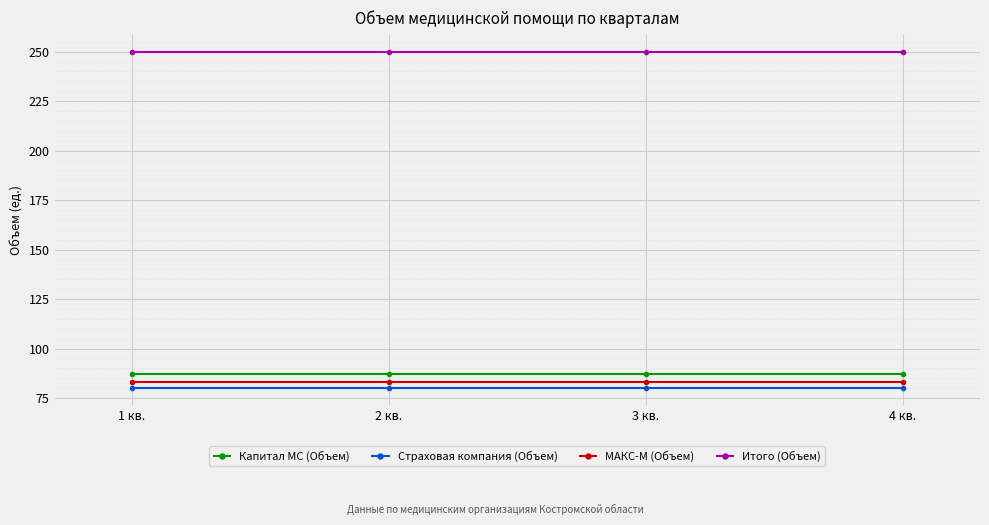

The Страховая компания (Объем) series shows 80 at 3 кв.. True or false?

True